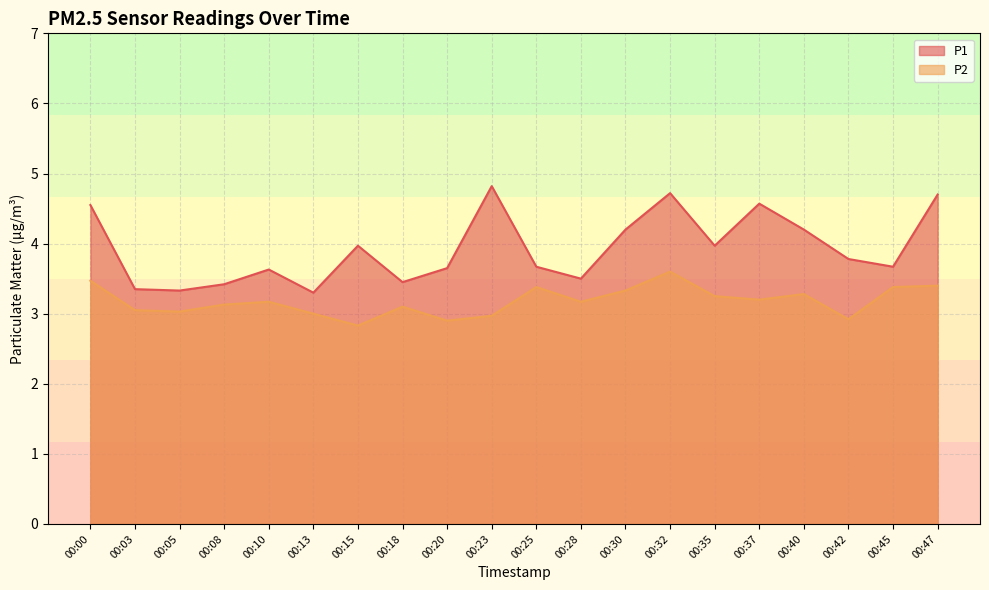

List the labels in order of P2 value, smallest first.

00:15, 00:20, 00:42, 00:23, 00:13, 00:05, 00:03, 00:18, 00:08, 00:10, 00:28, 00:37, 00:35, 00:40, 00:30, 00:25, 00:45, 00:47, 00:00, 00:32